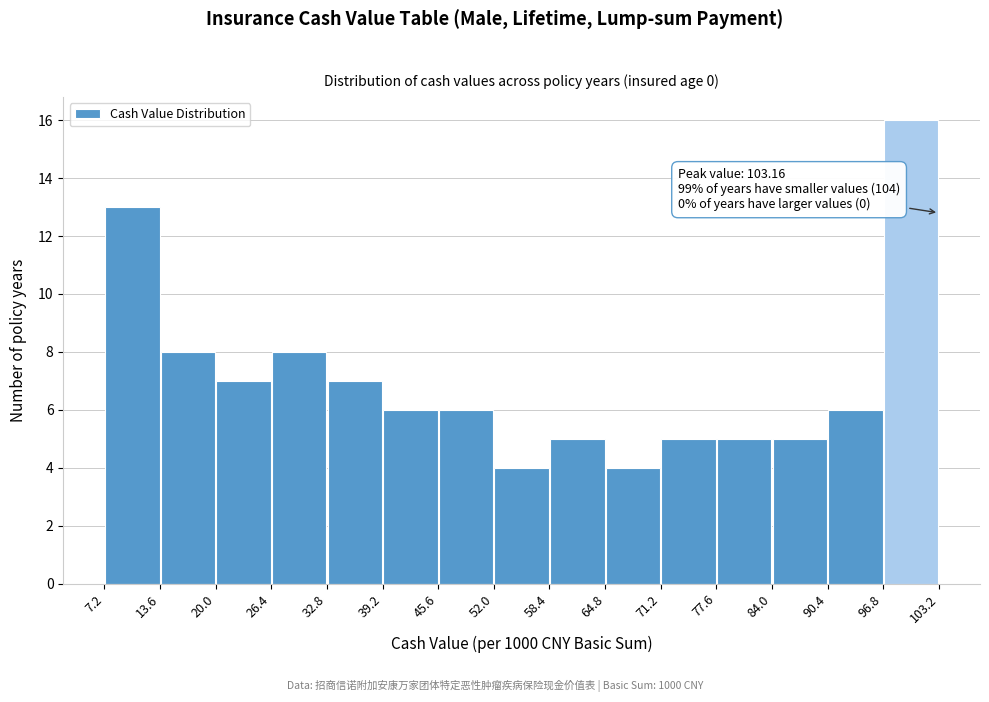

Over which range of the x-axis is the bar tallest?

96.8 to 103.2